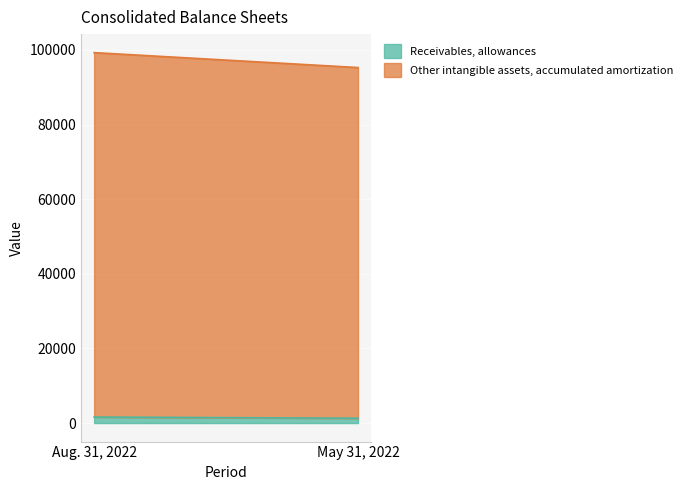

How many Receivables, allowances values are between 1292 and 1615?

2